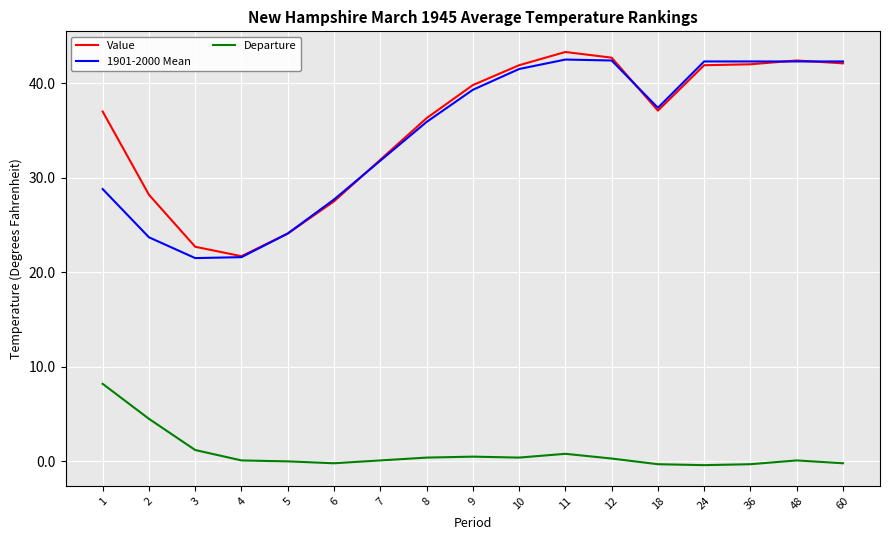

Between 5 and 11, which series saw the biggest shift?

Value